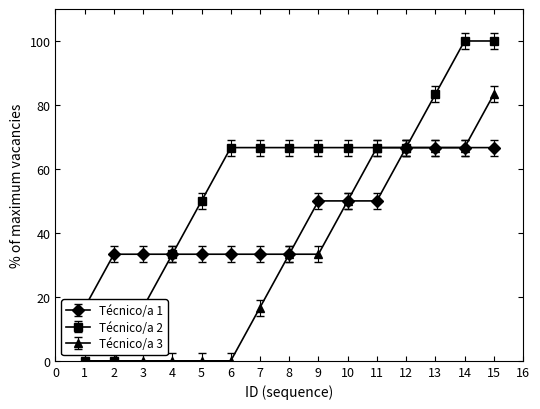

Which has a higher value, Bloque 12 or Bloque 15?

Bloque 15